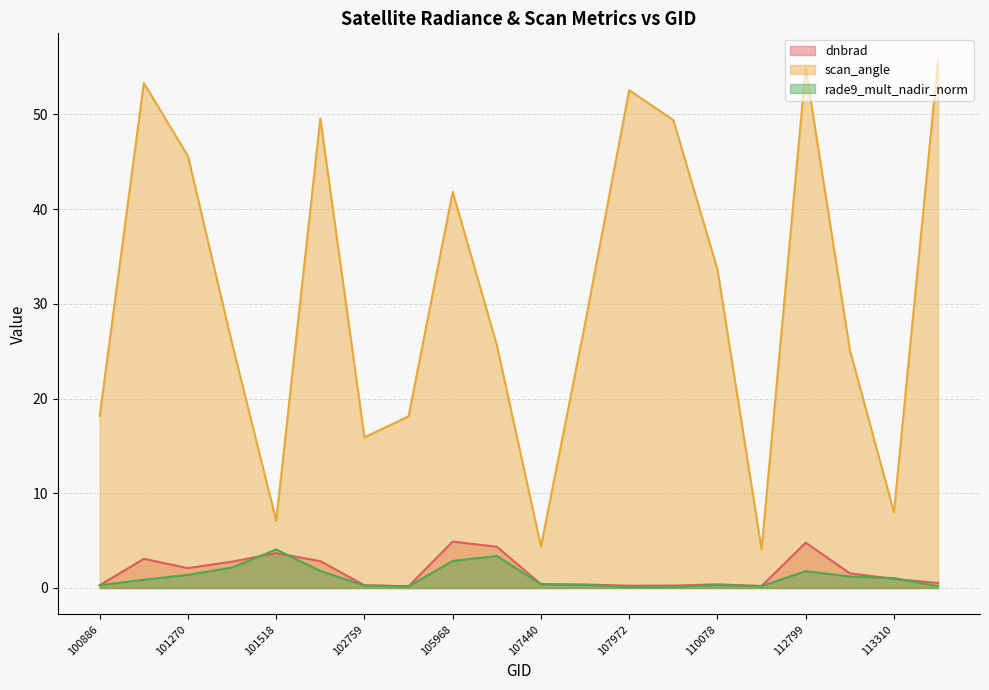

True or false: scan_angle and rade9_mult_nadir_norm intersect in this chart.

False